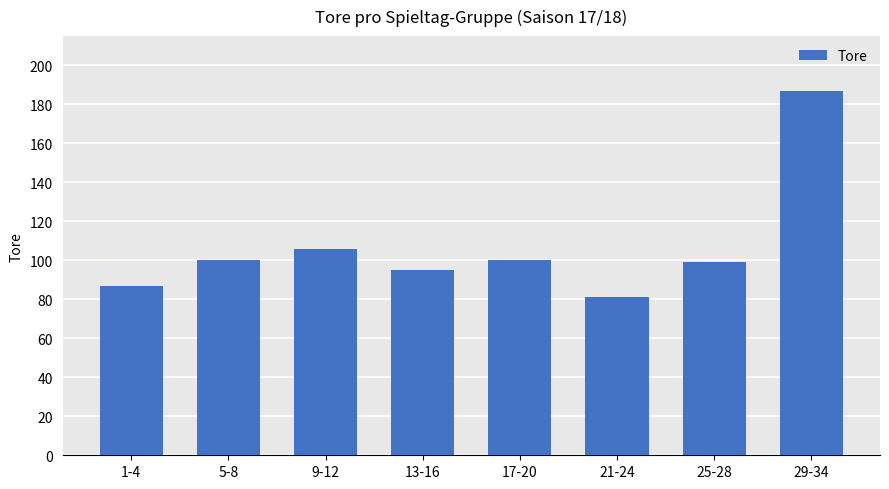

The chart shows a value of 167 at 17-20. True or false?

False